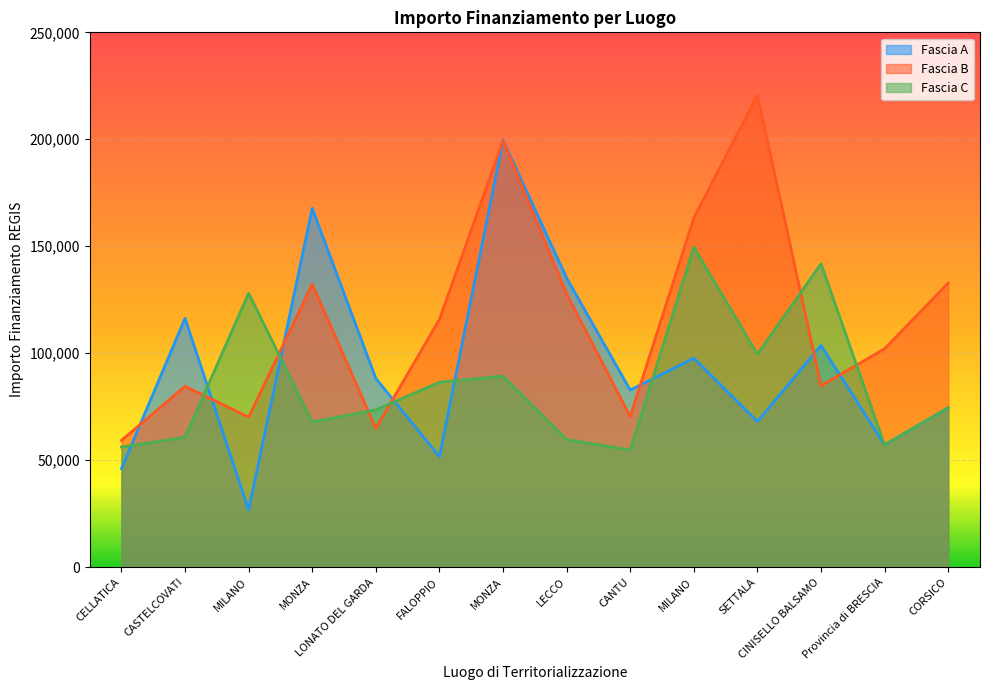

What is the value of the Fascia B point at the 1st from the left?

59229.0